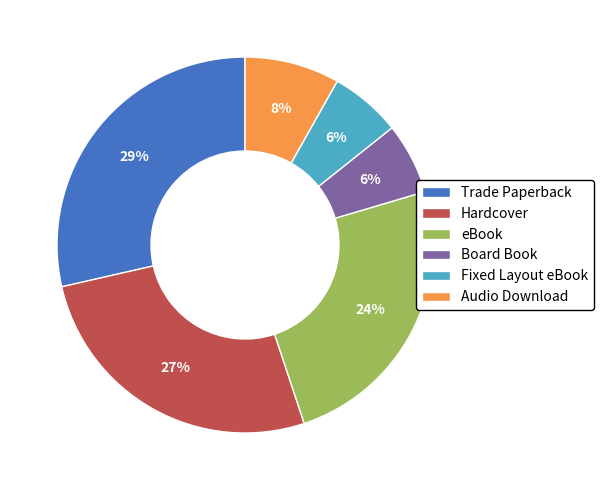

Does Hardcover account for over 50% of the chart?

No